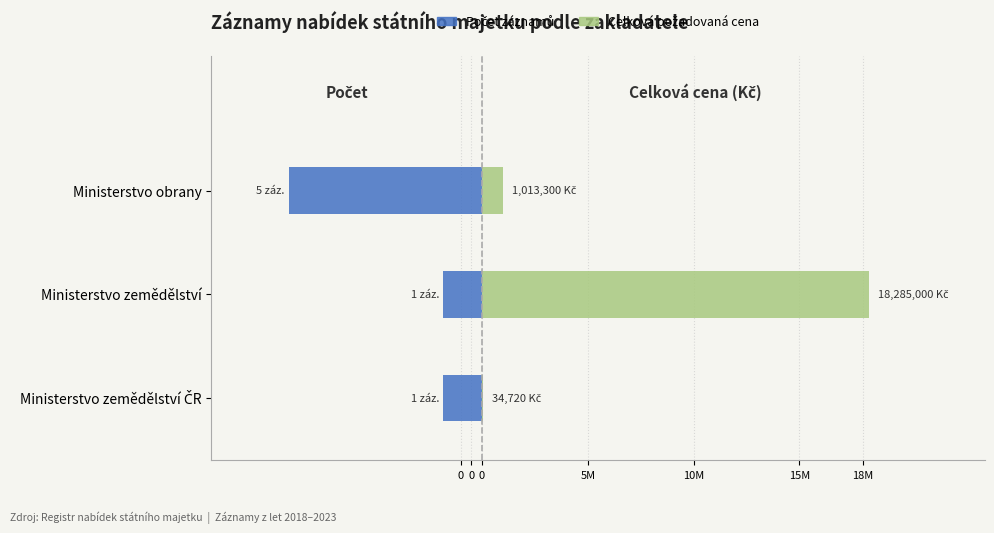

What is the greatest value displayed?

18285000